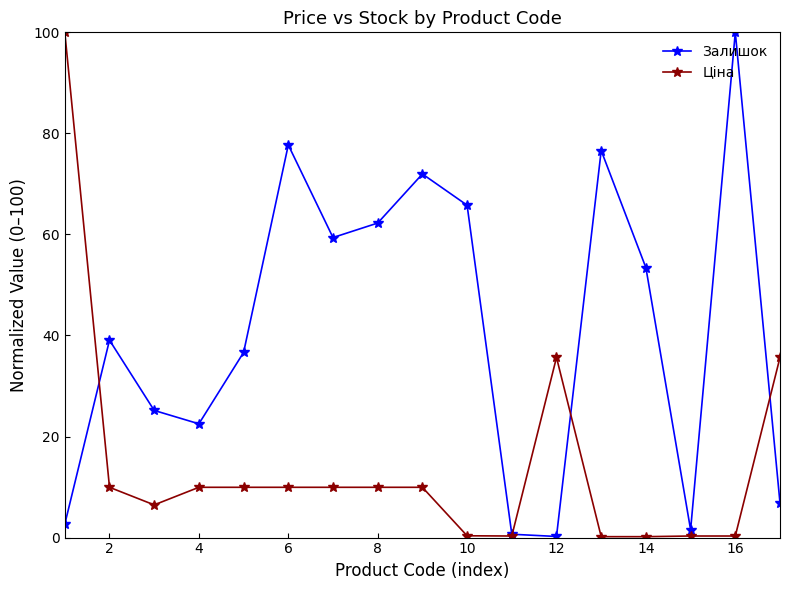

What is the sum of all Залишок values?

702.4